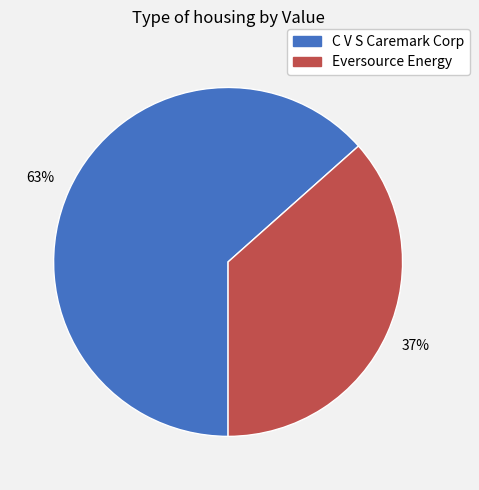

What is the largest slice in the pie chart?

C V S Caremark Corp